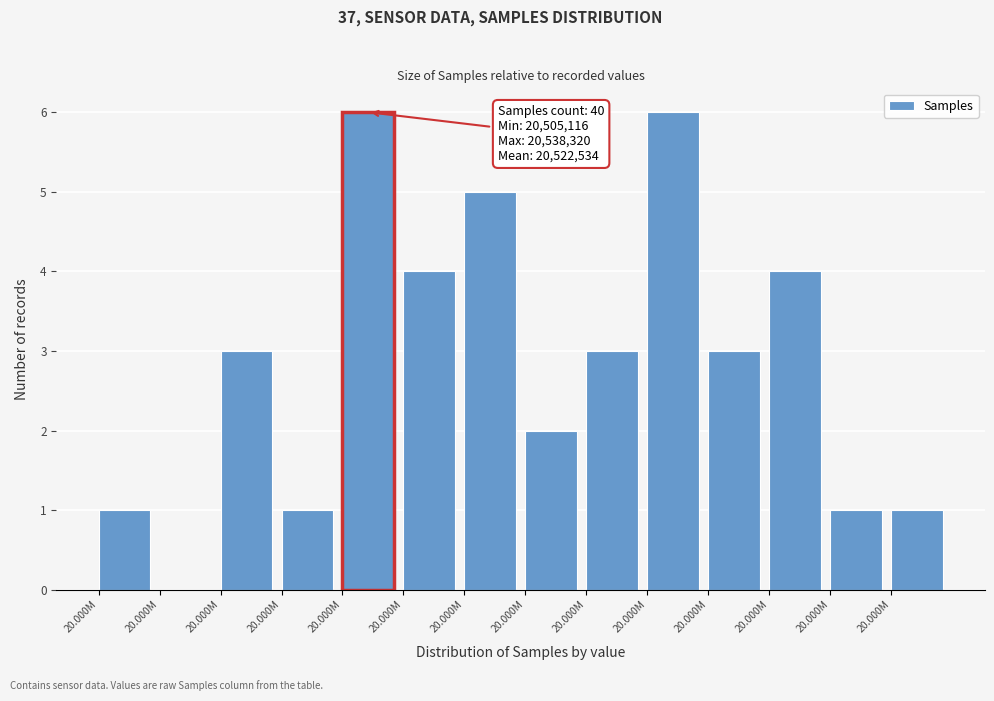

Are the bars horizontal?

No